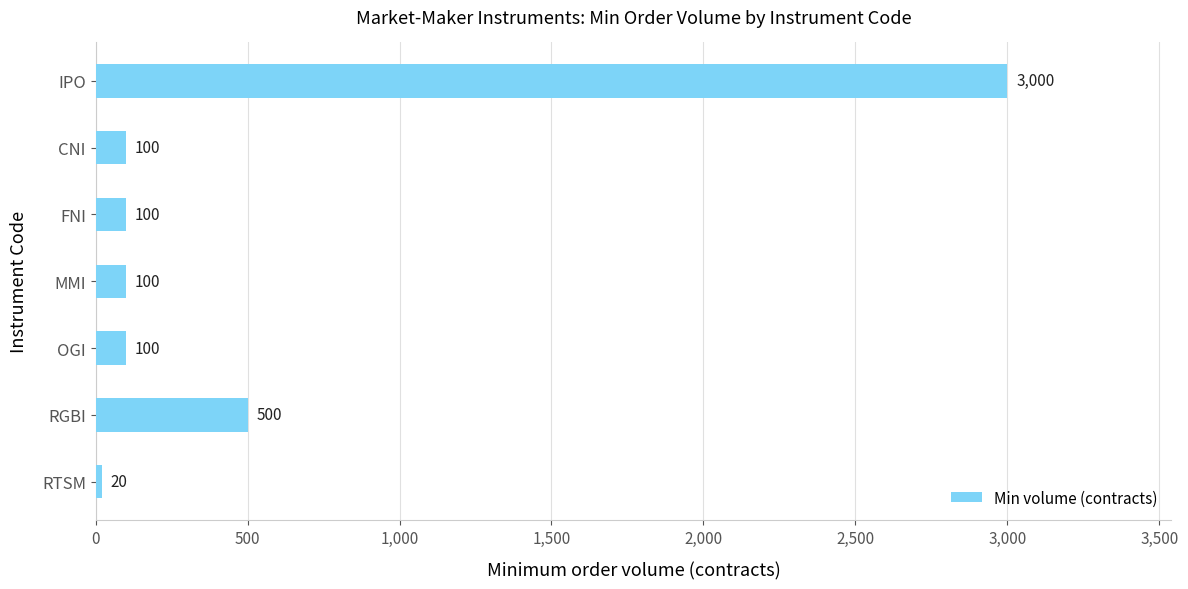

The value at MMI is 100. True or false?

True